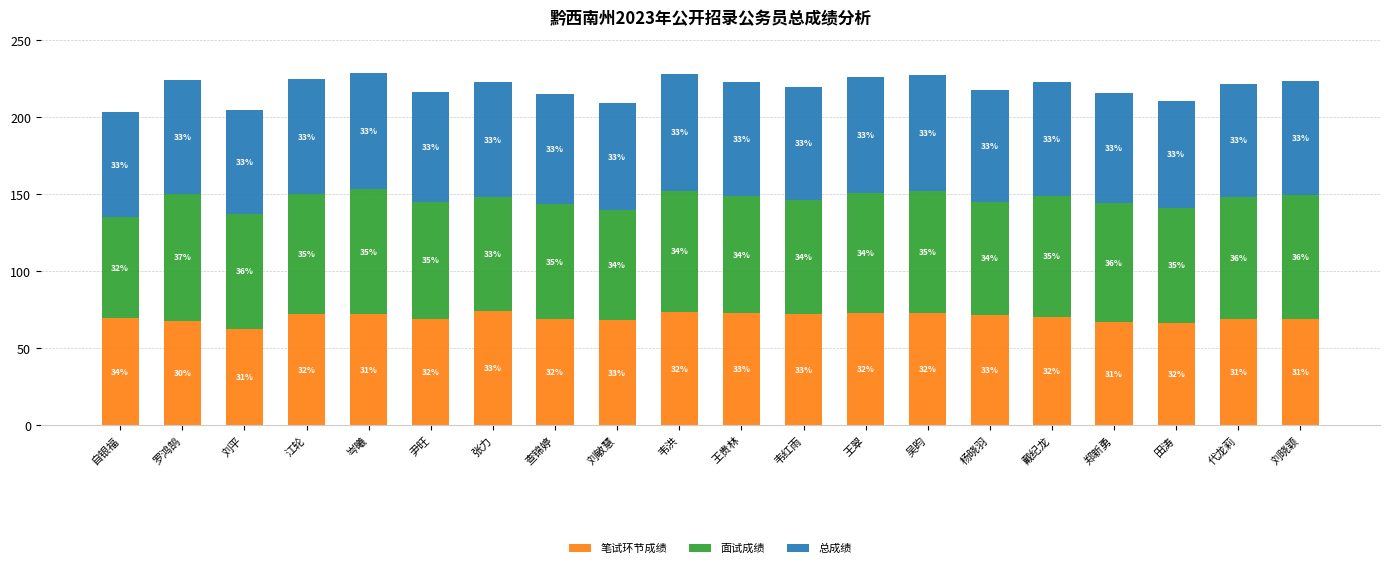

At which label is 笔试环节成绩 closest to 68?

刘敏慧